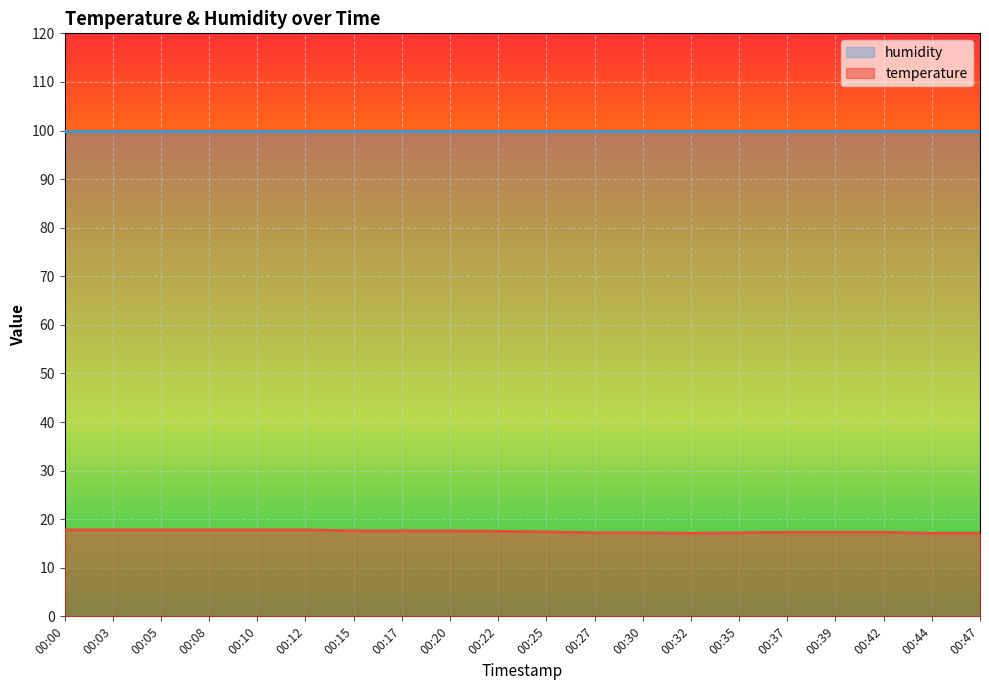

At which category does the data reach its first local valley?

00:32